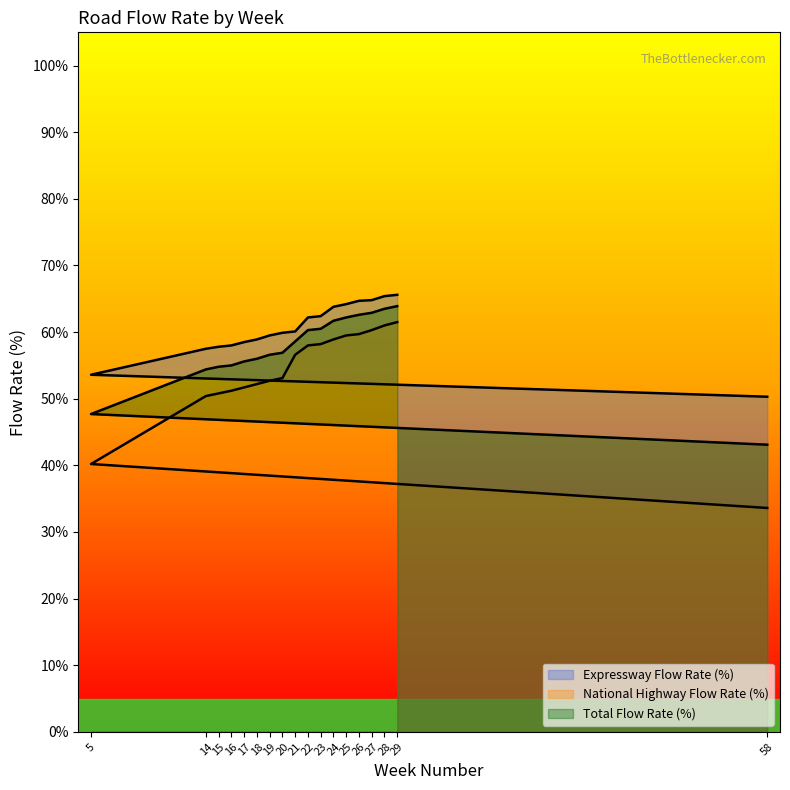

What value does the National Highway Flow Rate (km) series have at 15?

50.8